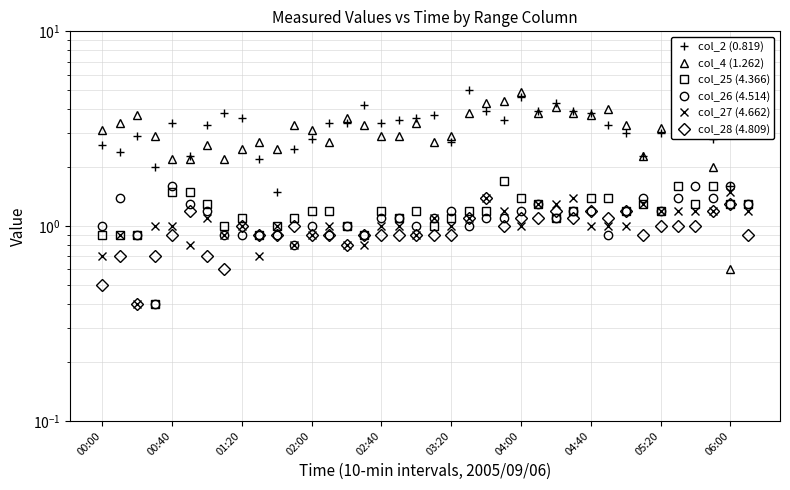

What is the label of the 32nd point from the left?

31